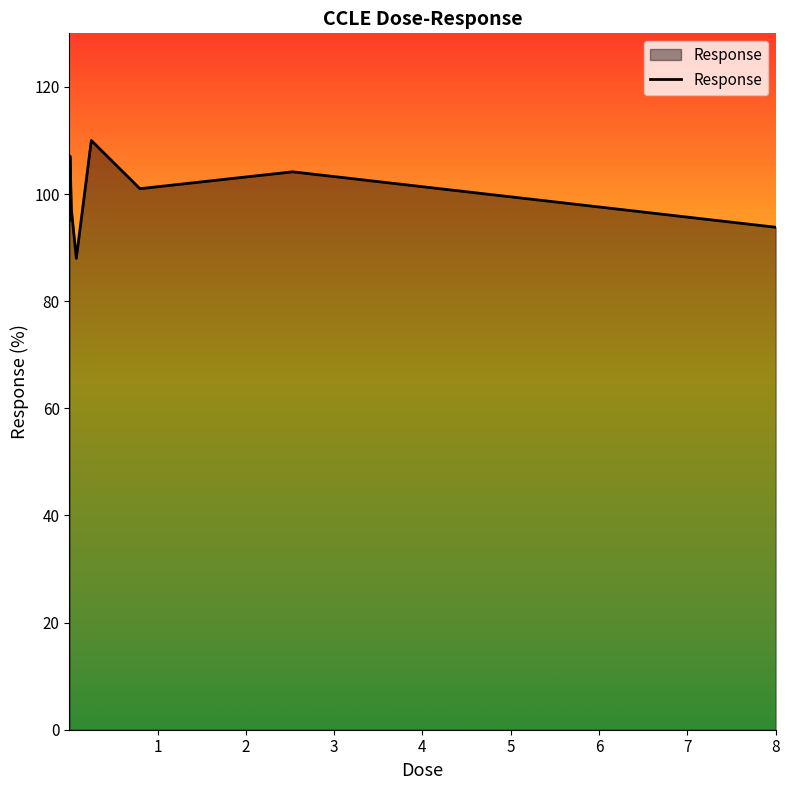

What is the average value?

99.5